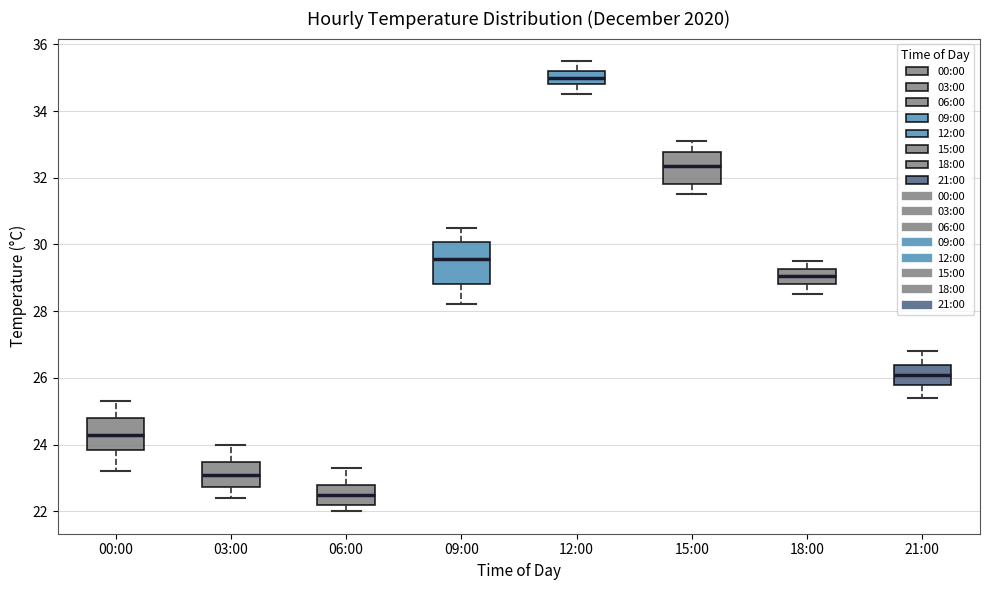

Which box has the highest median line?

12:00